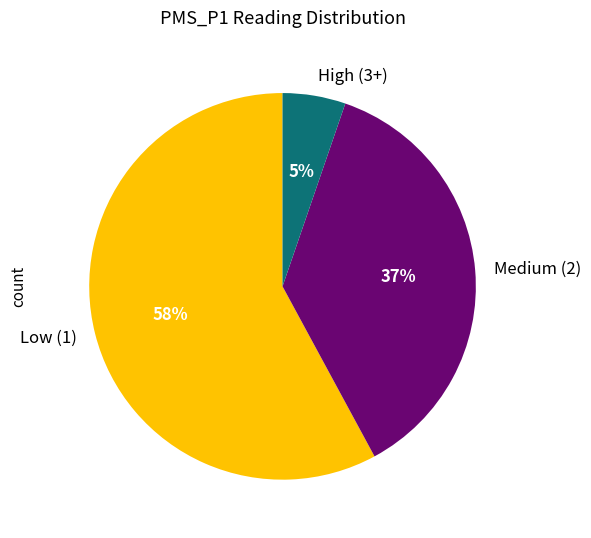

Is there a majority slice in this chart?

Yes